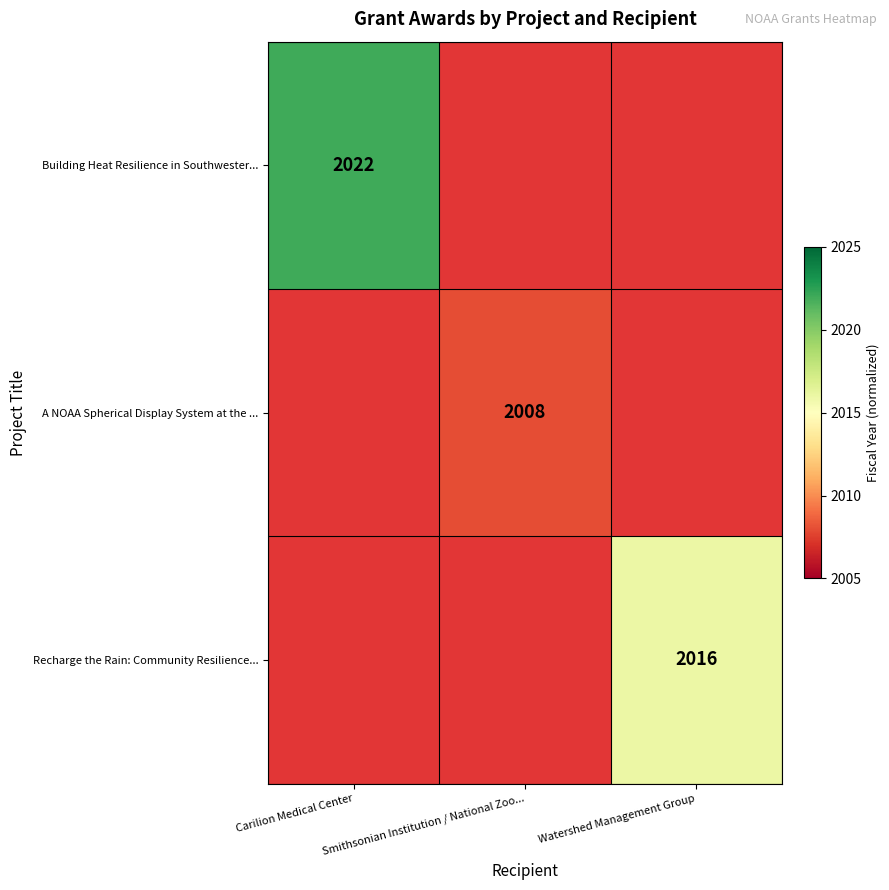

How many distinct data groups are displayed?

3